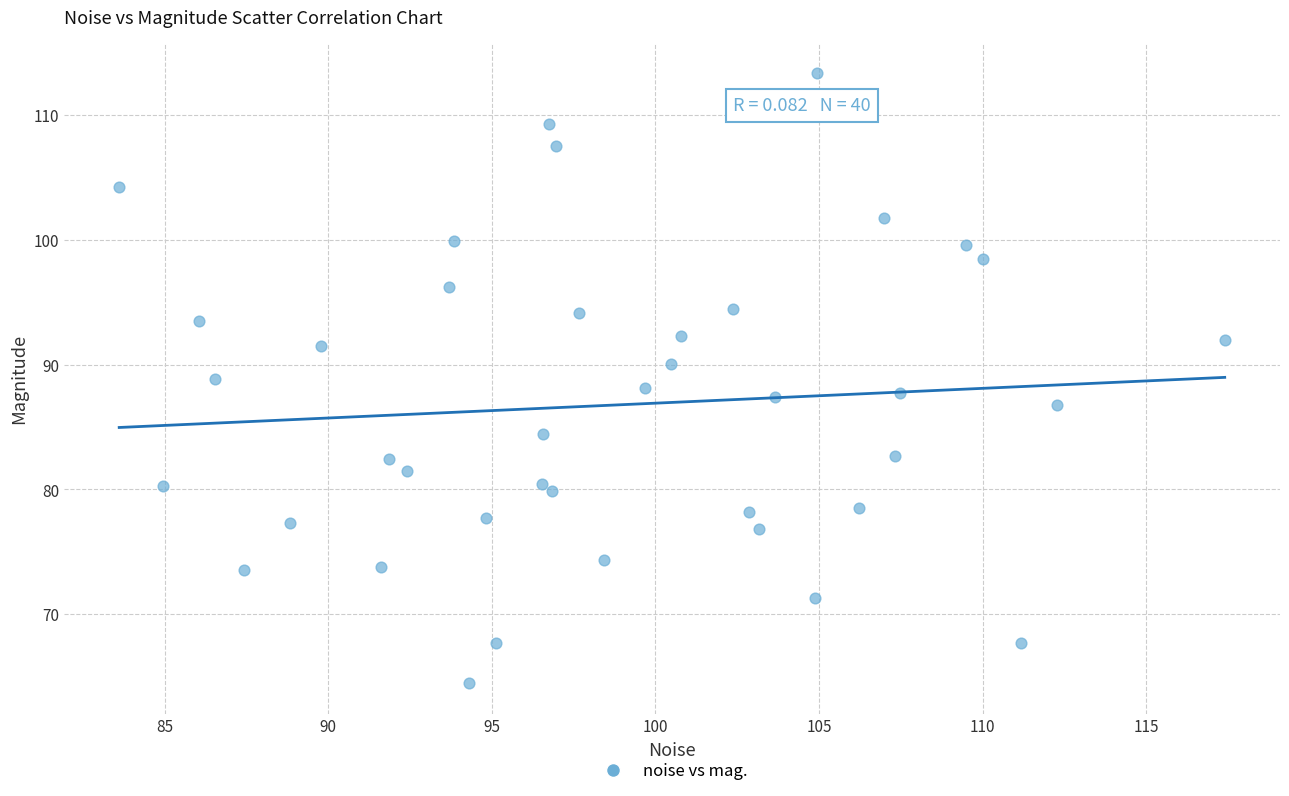

What is the range of X values (max minus min)?

33.8